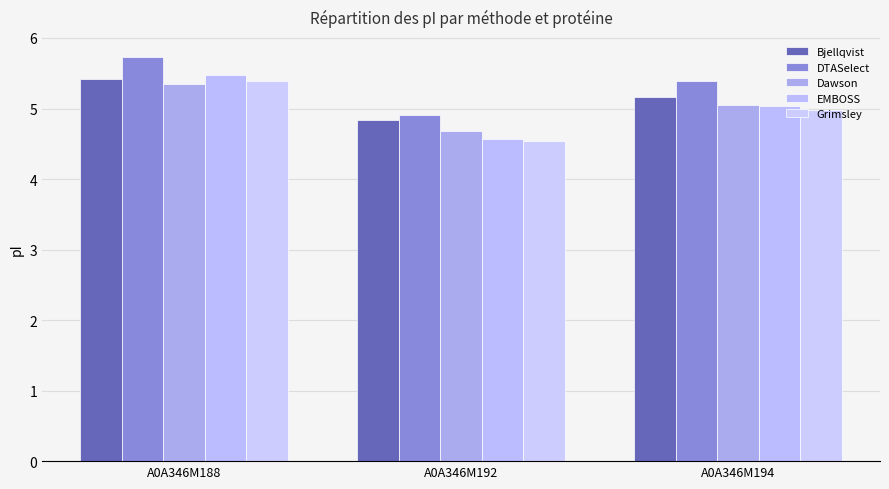

What is the highest value of the Dawson series?

5.3